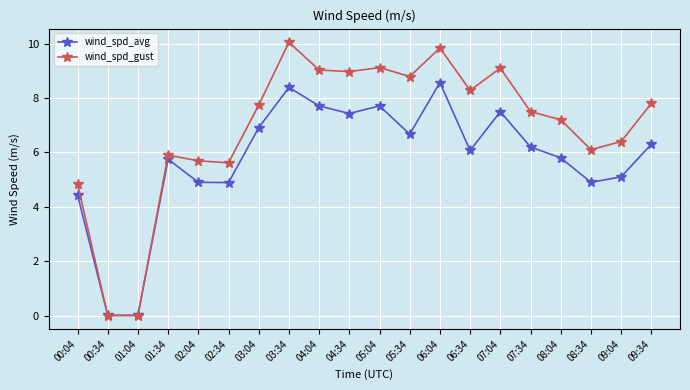

Rank the series by their maximum value, from highest to lowest.

wind_spd_gust, wind_spd_avg